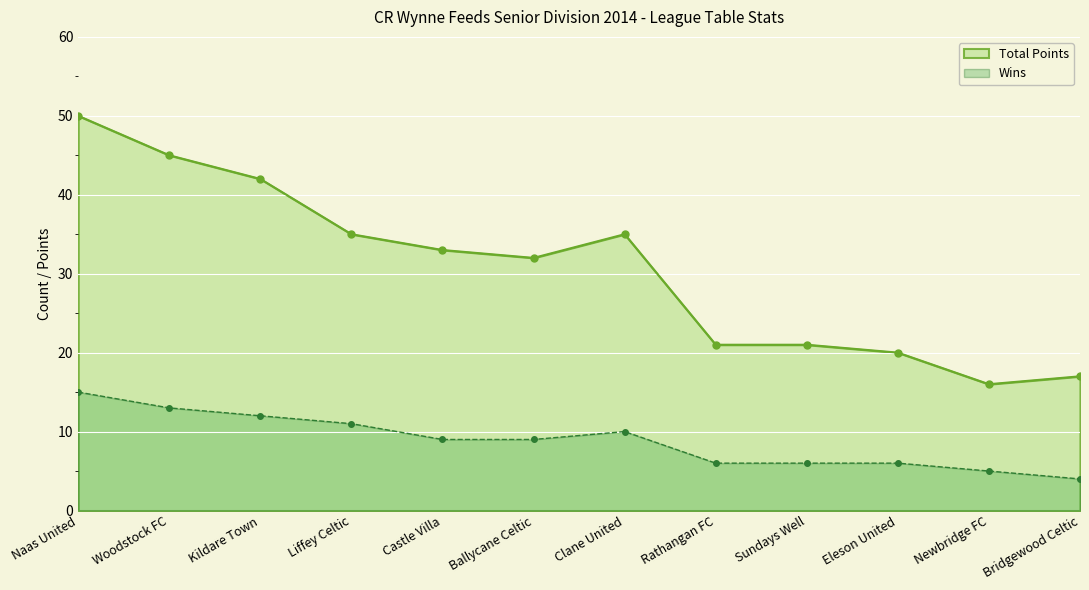

What is the value of the Wins point at the 4th from the left?

11